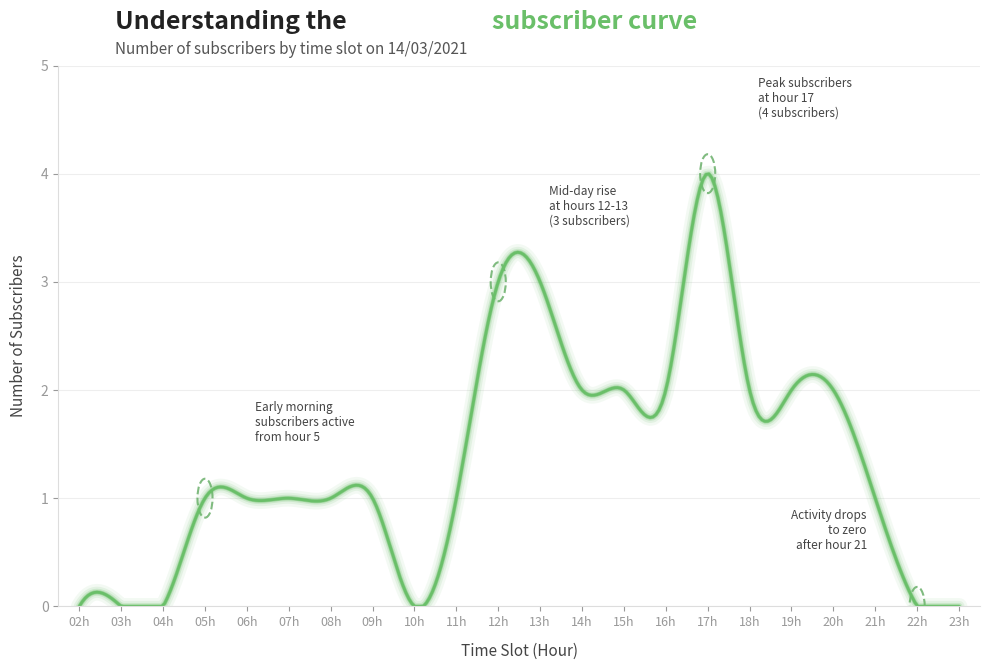

What is the sum of all values?

415.7